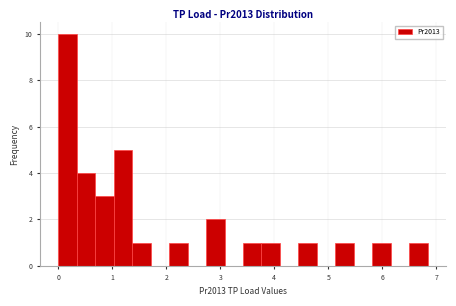

Read against the x-axis, roughly where is the centre of the tallest bar?

0.2